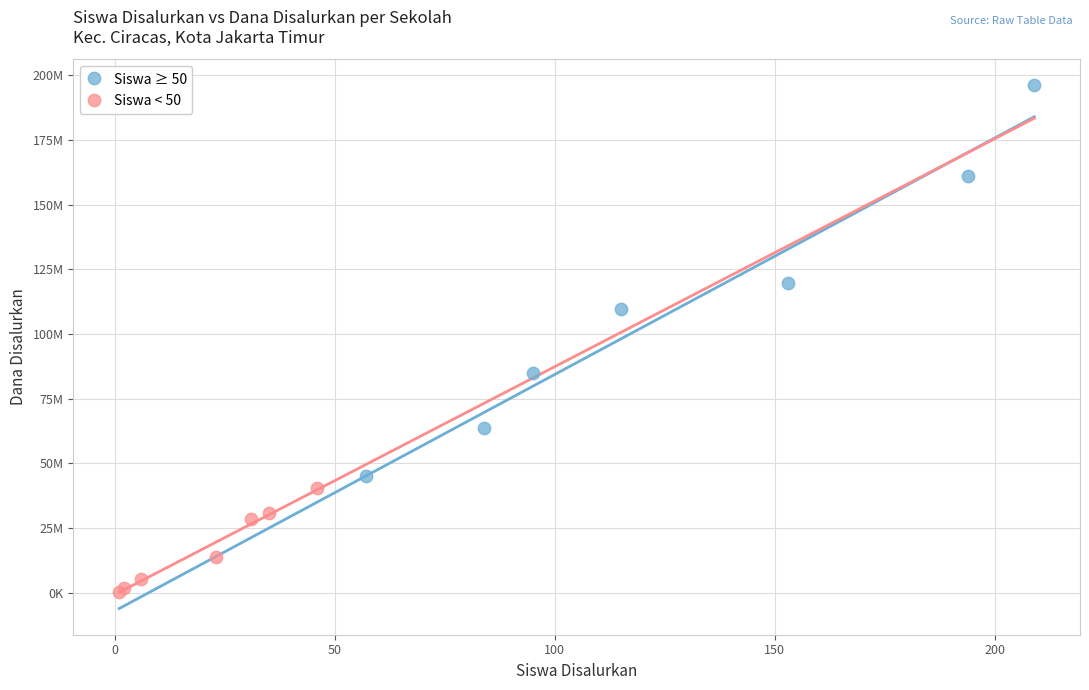

Which series reaches the minimum Y coordinate?

Siswa < 50